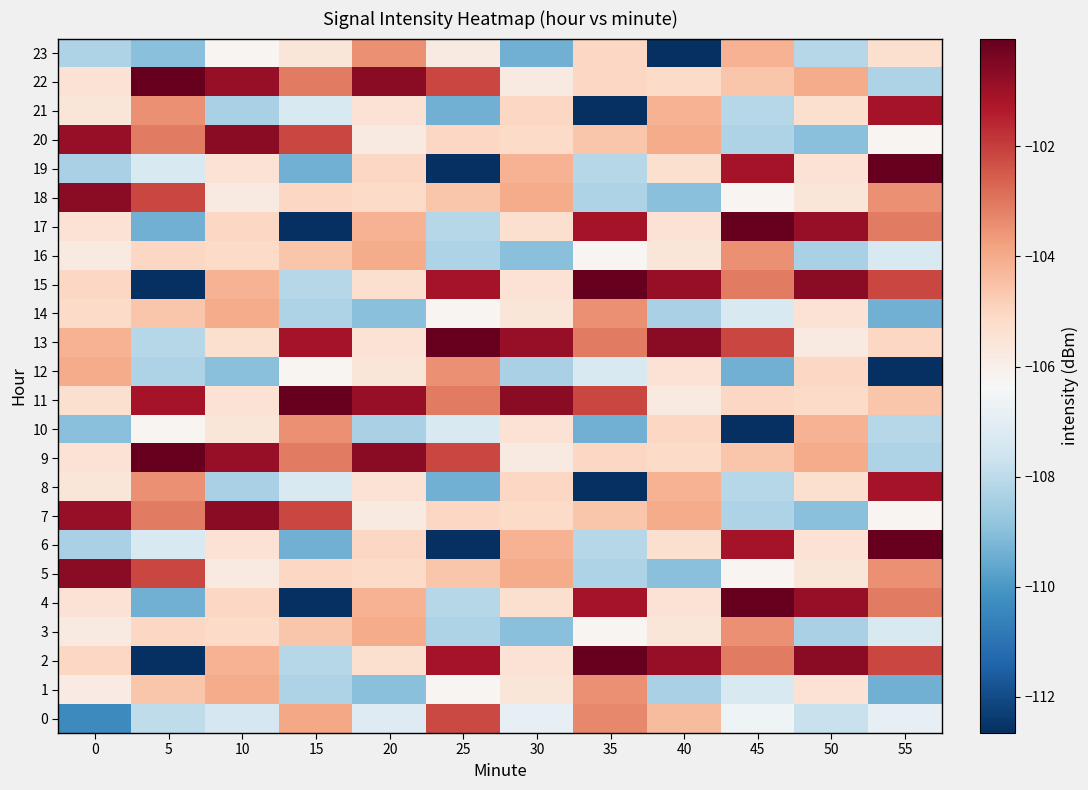

What is the spread (max minus min) of values at 10?

8.3